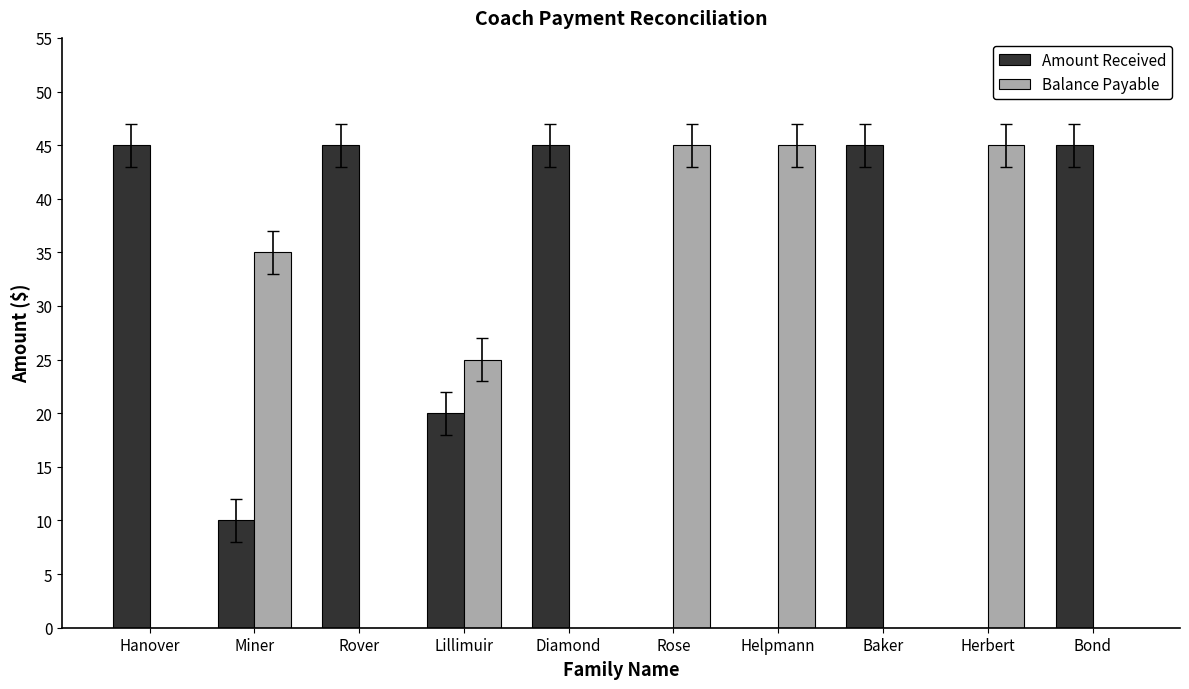

How many Balance Payable values are between 0 and 45?

10